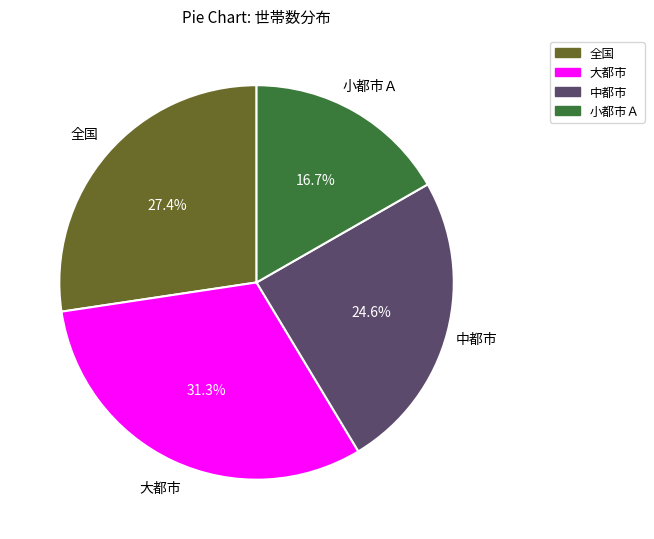

Rank the categories by value from lowest to highest.

小都市Ａ, 中都市, 全国, 大都市